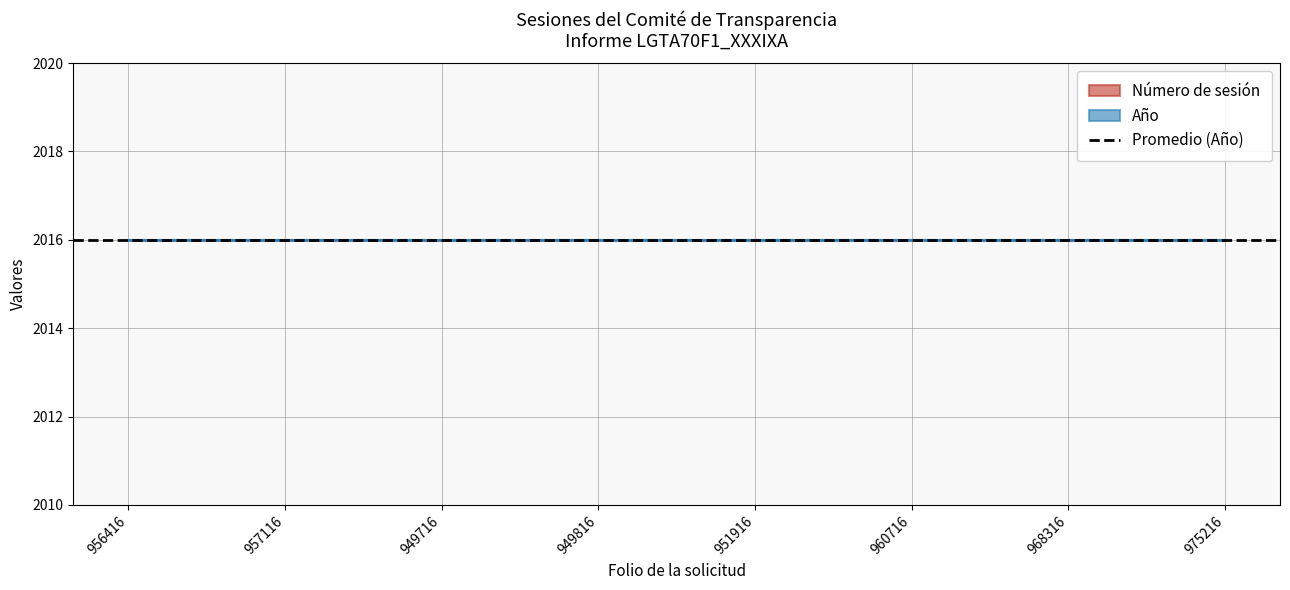

The value of Año at 951916 is 2016. True or false?

True